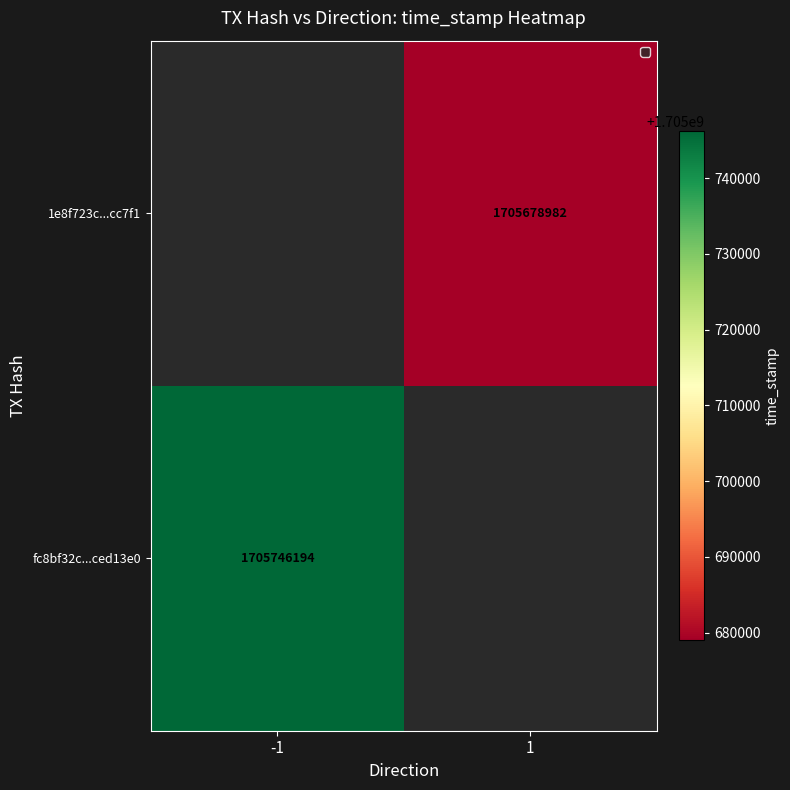

The value of fc8bf32c...ced13e0 at -1 is 1705746194. True or false?

True